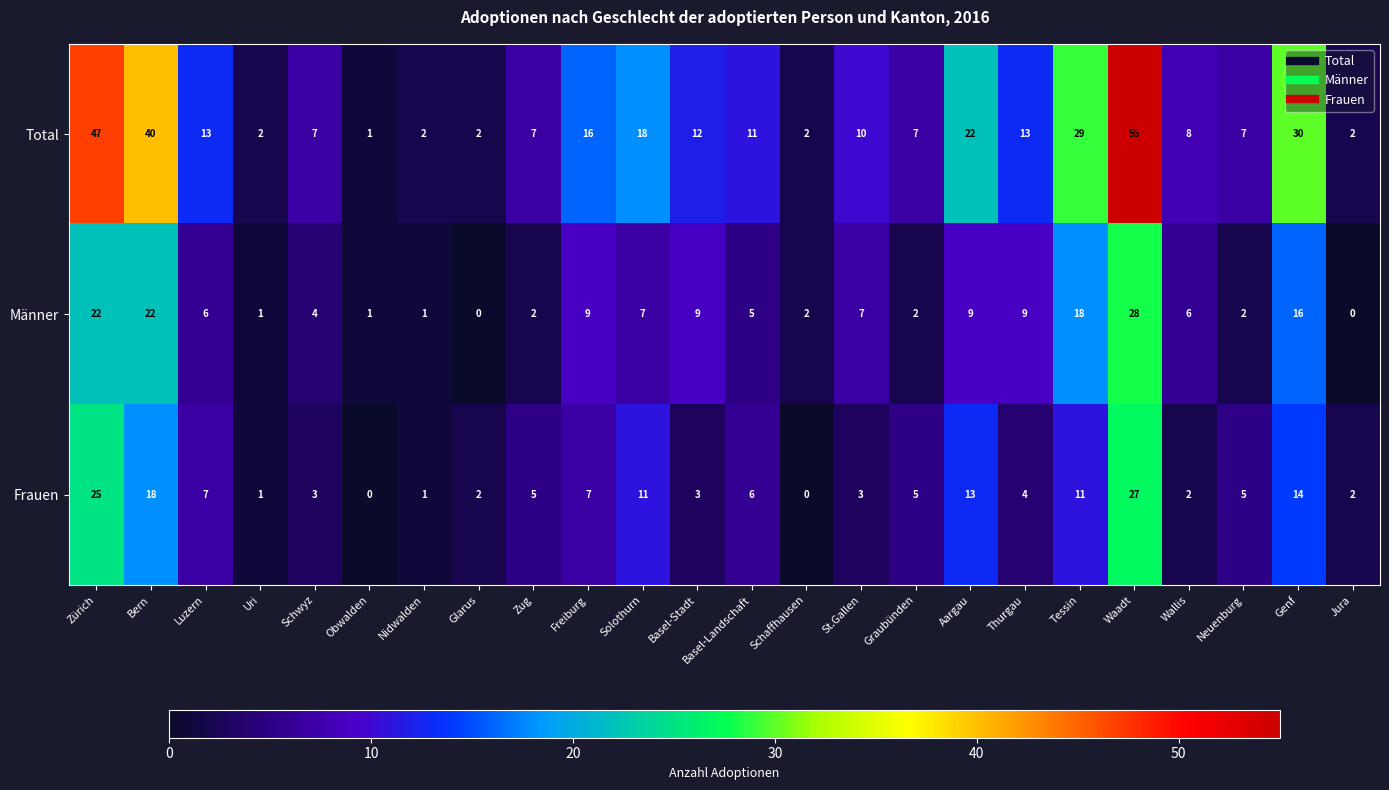

How many distinct data groups are displayed?

3